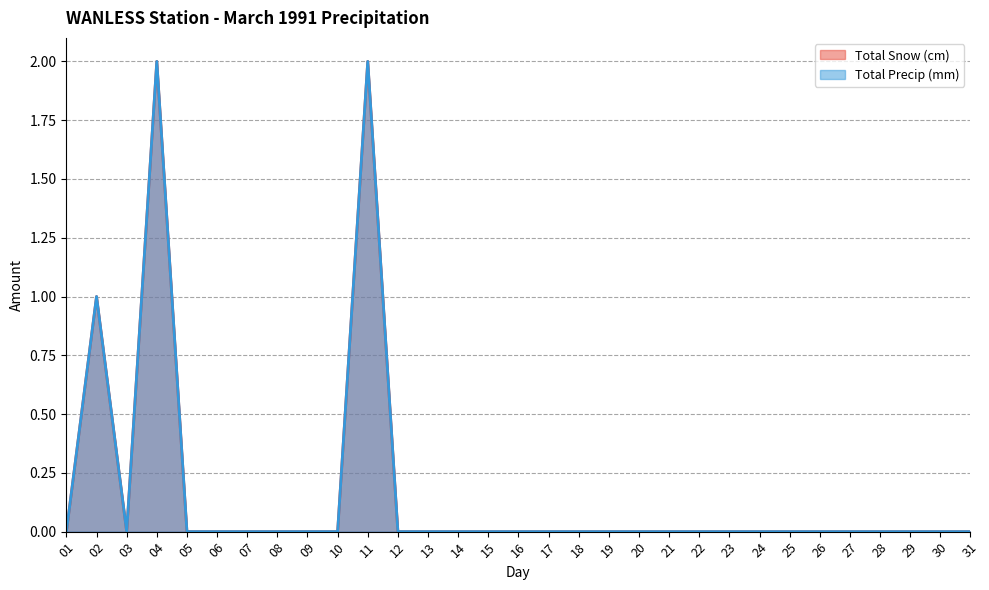

What is the approximate value of Total Precip (mm) at 04?

2